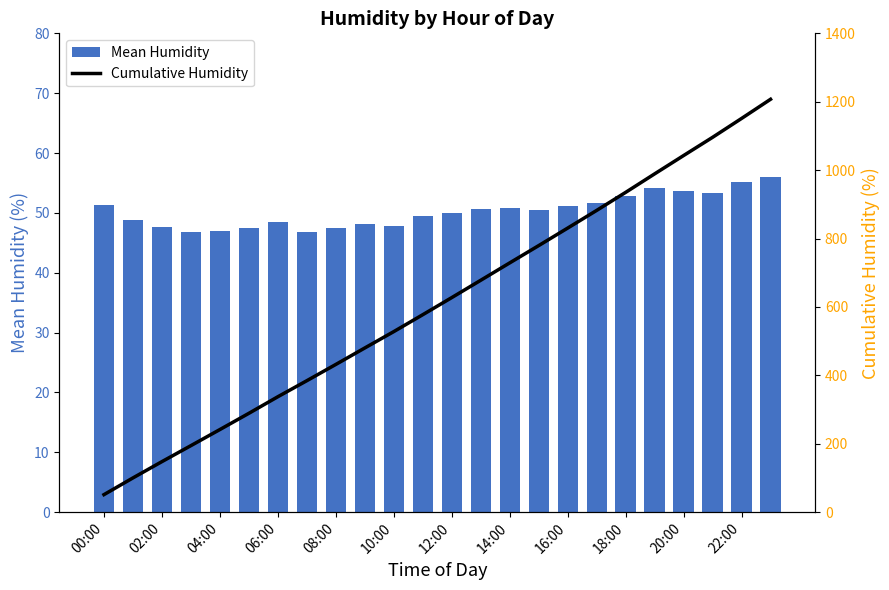

What is the sum of all Mean Humidity values?

1207.2